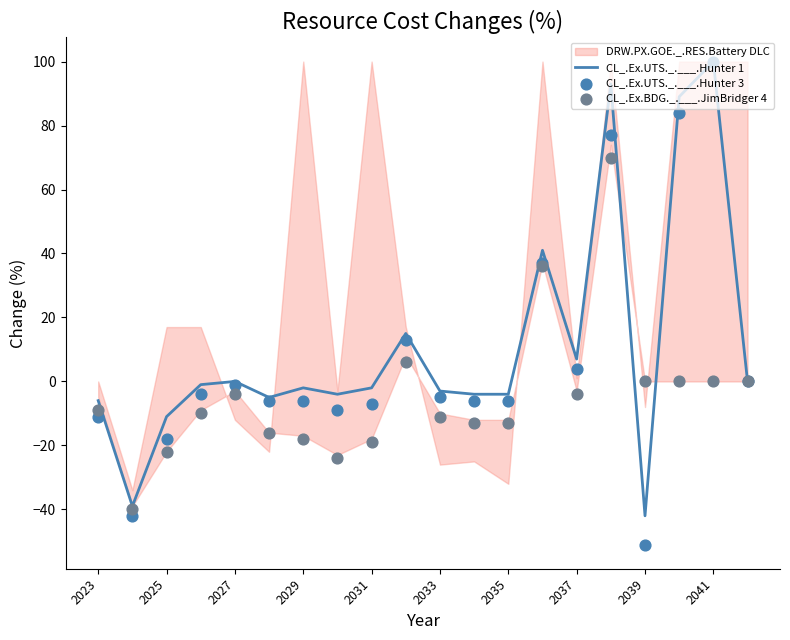

True or false: CL_.Ex.UTS._.___.Hunter 1 has a value of 100 at 2041.

True